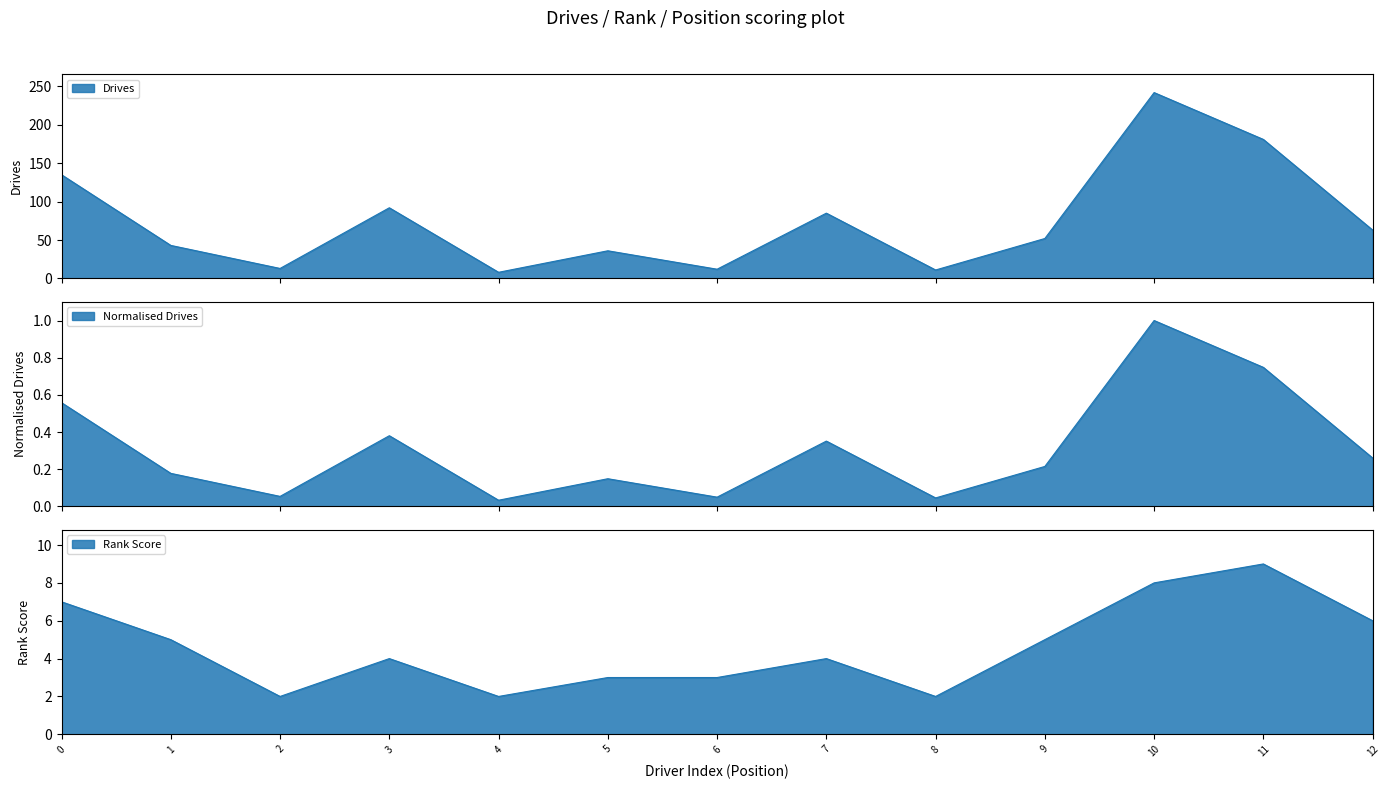

How many points are lower than both their immediate neighbors (excluding endpoints)?

4